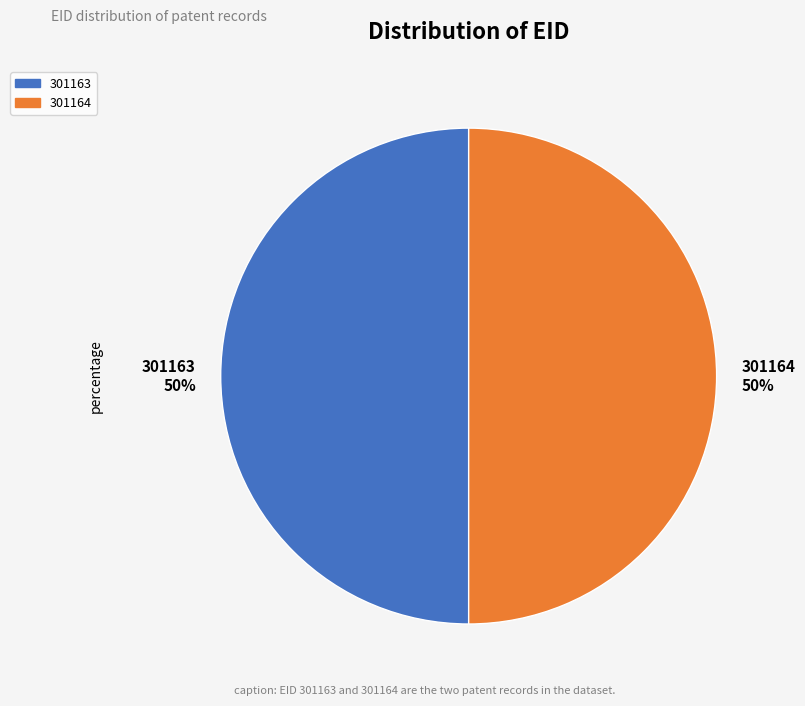

To the nearest percent, what portion does 301163 represent?

50%